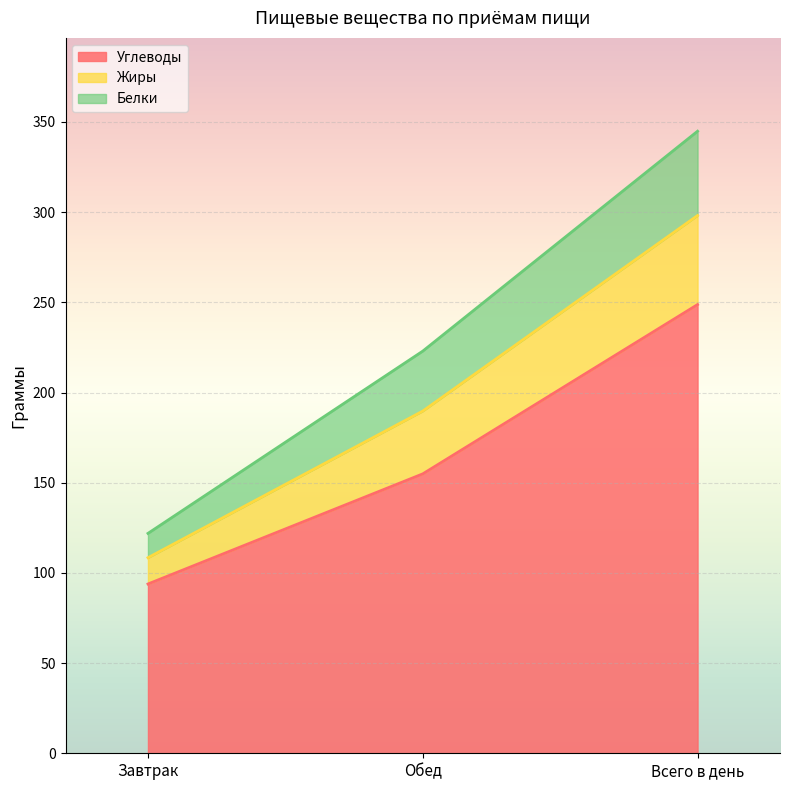

Rank the categories by Белки value from highest to lowest.

Всего в день, Обед, Завтрак